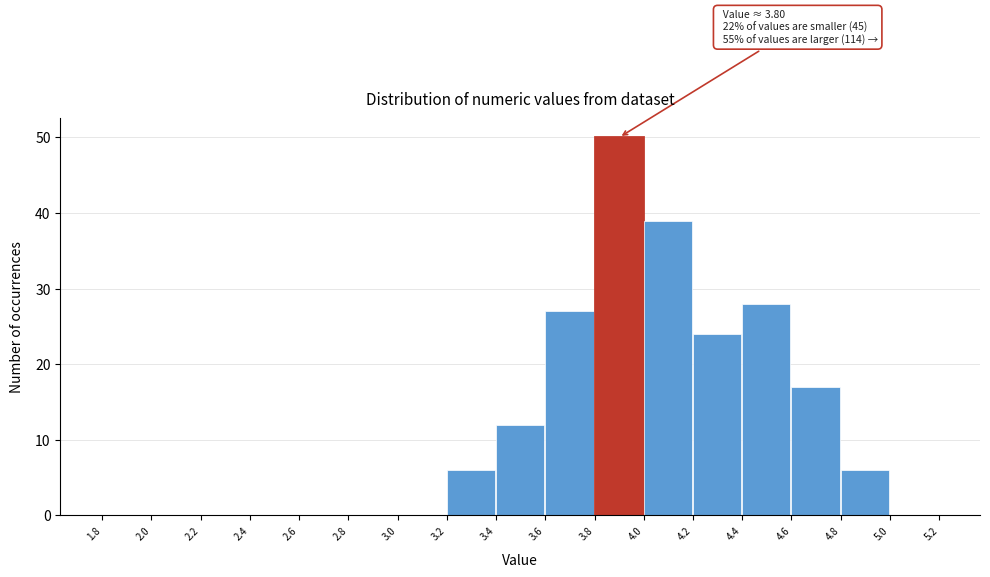

Over which range of the x-axis is the bar tallest?

3.8 to 4.0